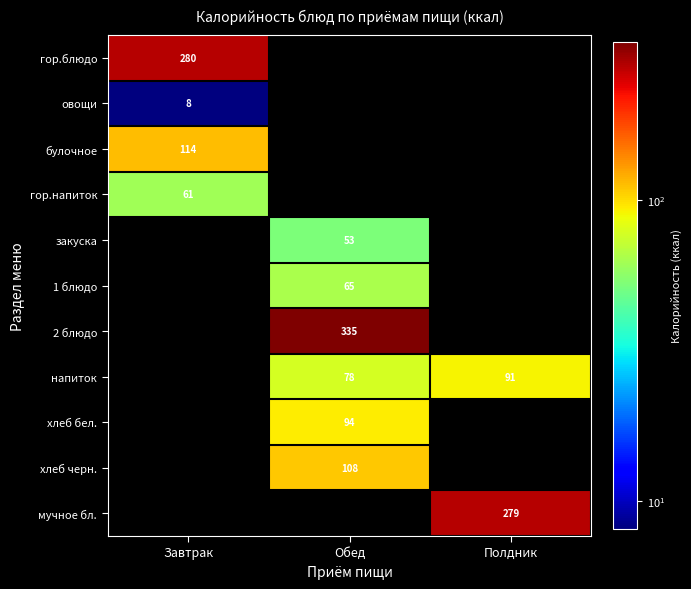

The value of напиток at Полдник is 31.5. True or false?

False